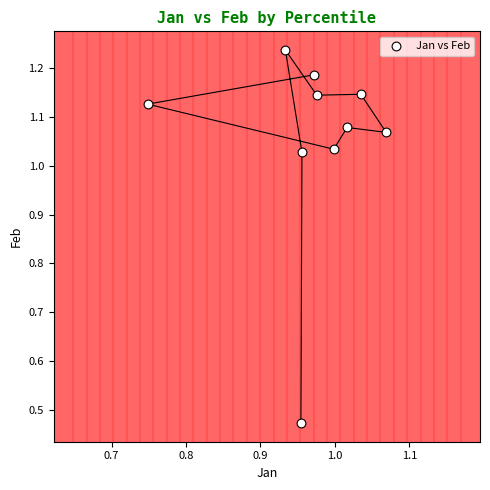

What is the range of X values (max minus min)?

0.3